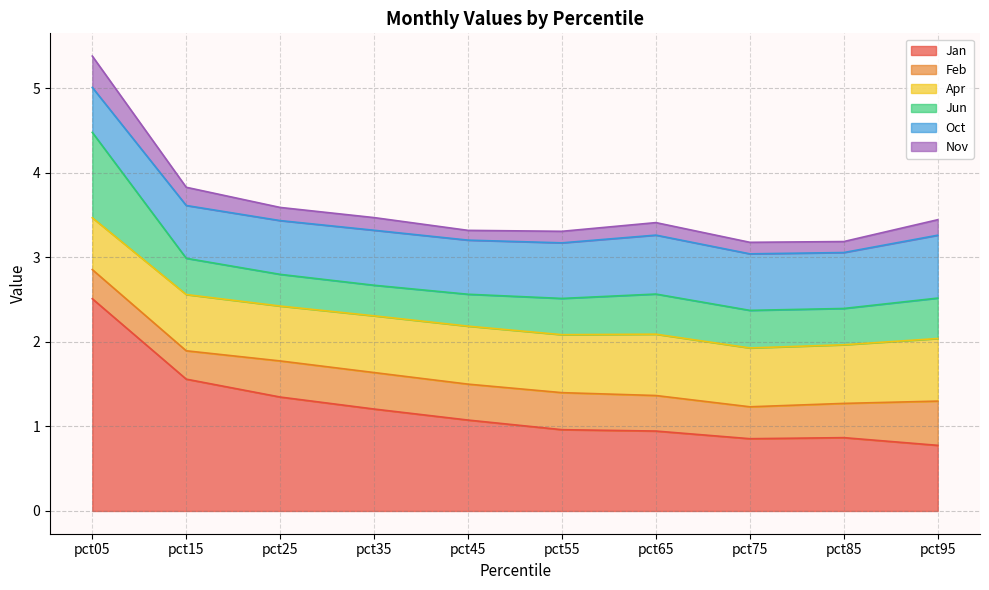

How many lines are shown in the chart?

6